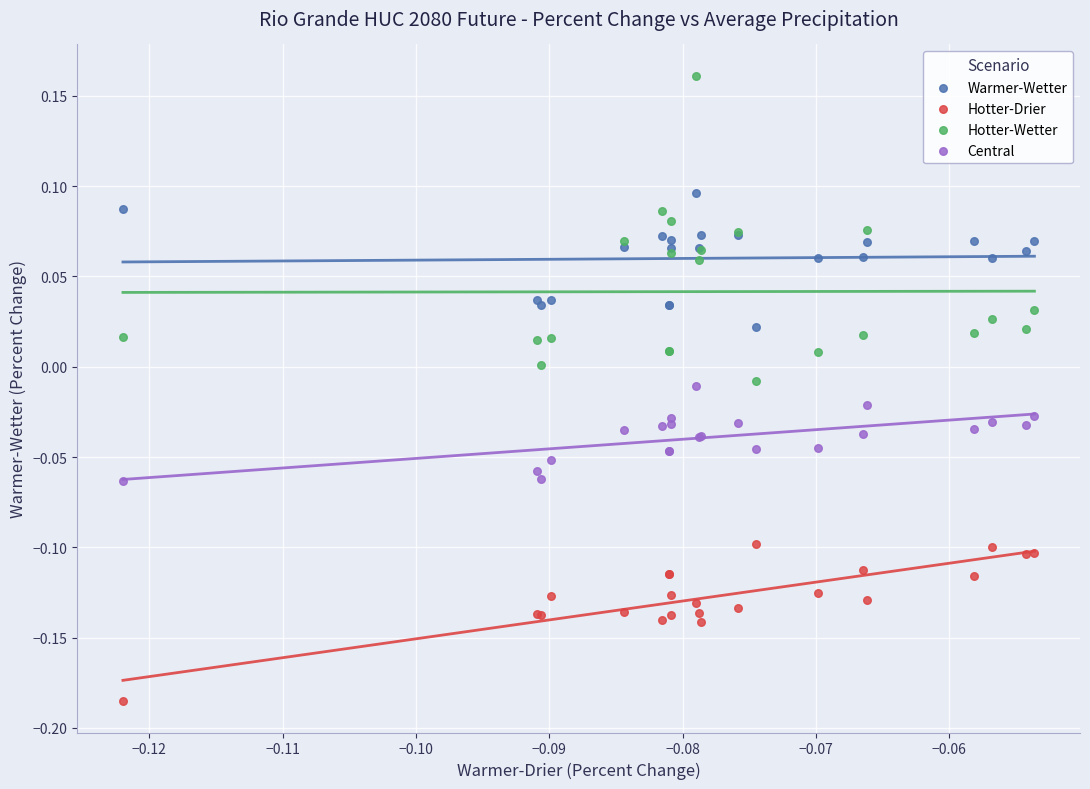

Which series contains the highest Y value?

Hotter-Wetter